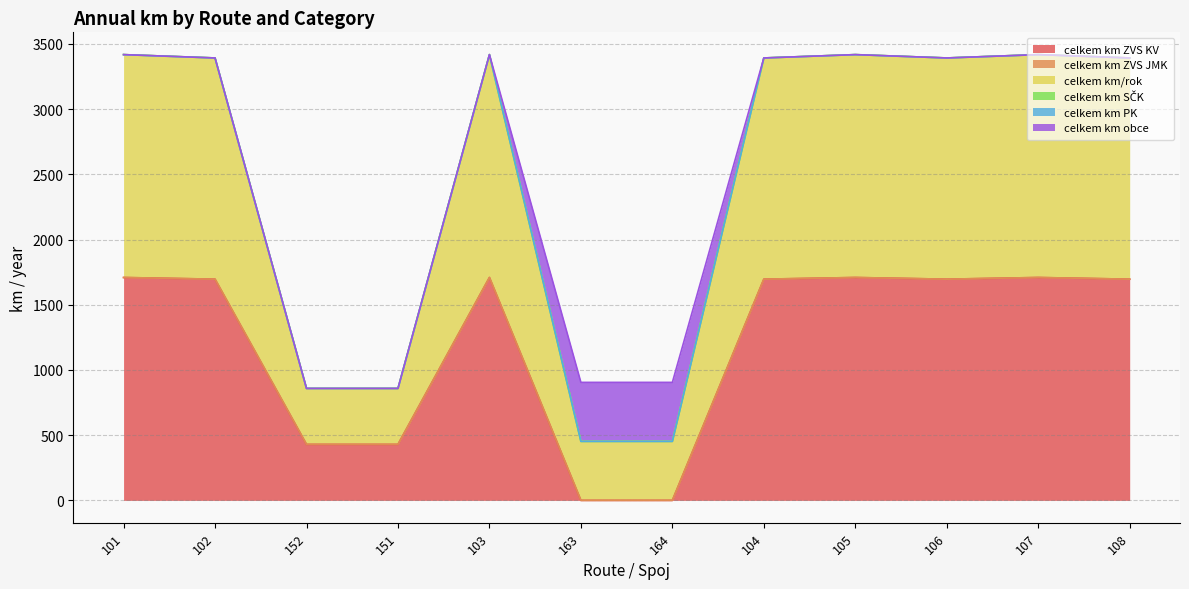

What position from the right is 151?

9